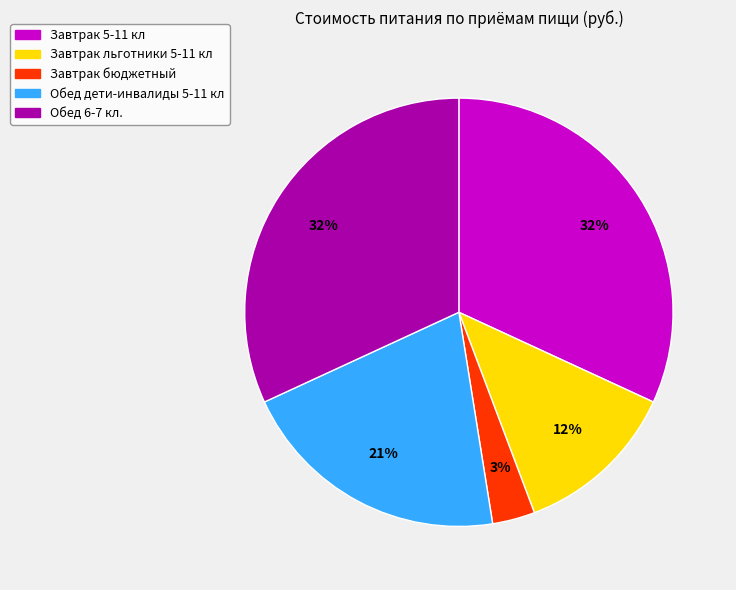

Is Завтрак 5-11 кл the majority of the pie?

No